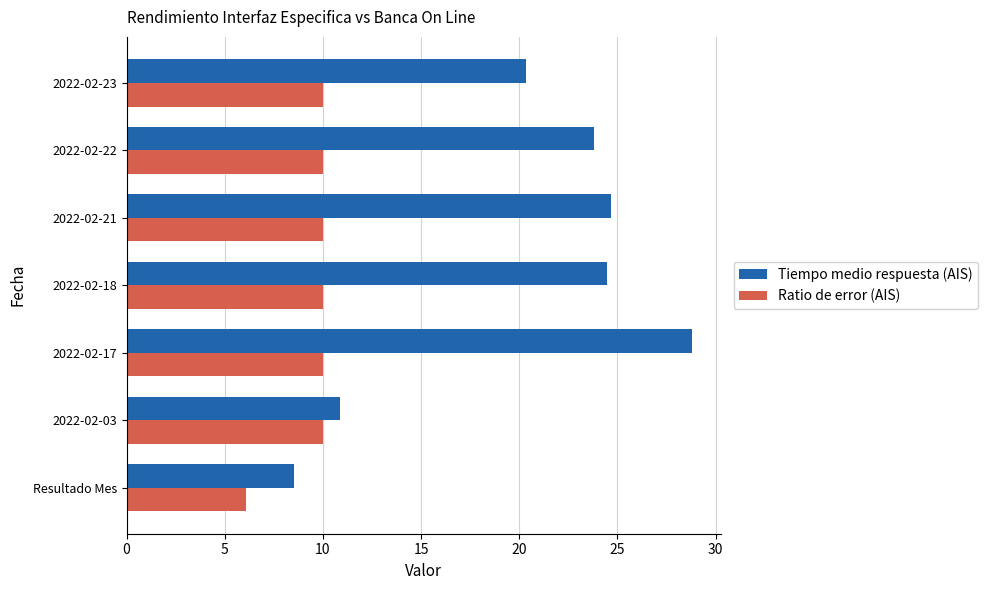

List the series in order of their overall mean, highest first.

Tiempo medio respuesta (AIS), Ratio de error (AIS)